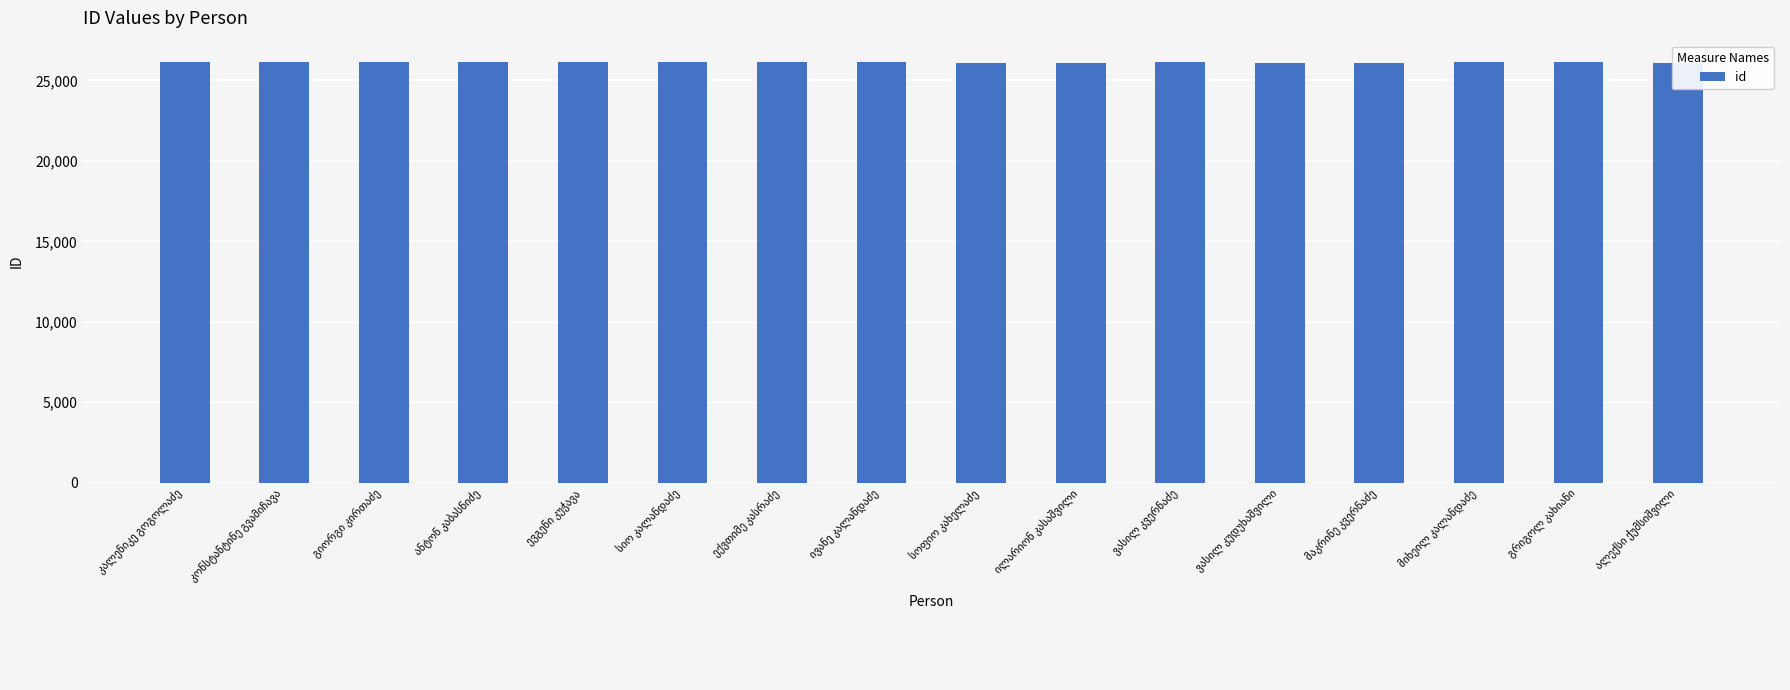

What is the sum of all values?

417950